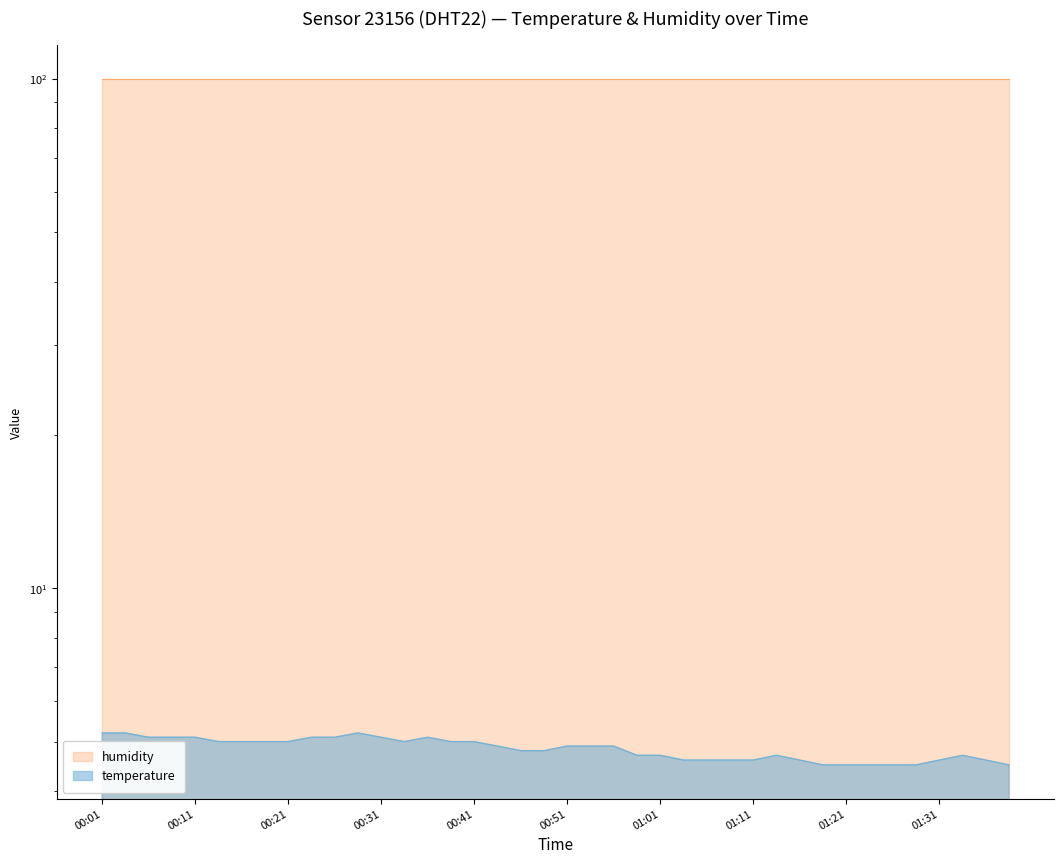

Reading right to left, list all the values displayed in this chart.

01:38=4.5	01:36=4.6	01:33=4.7	01:31=4.6	01:28=4.5	01:26=4.5	01:23=4.5	01:21=4.5	01:18=4.5	01:16=4.6	01:13=4.7	01:11=4.6	01:08=4.6	01:05=4.6	01:03=4.6	01:01=4.7	00:58=4.7	00:56=4.9	00:53=4.9	00:51=4.9	00:48=4.8	00:46=4.8	00:43=4.9	00:41=5.0	00:38=5.0	00:36=5.1	00:33=5.0	00:31=5.1	00:28=5.2	00:26=5.1	00:23=5.1	00:21=5.0	00:18=5.0	00:16=5.0	00:13=5.0	00:11=5.1	00:09=5.1	00:06=5.1	00:04=5.2	00:01=5.2